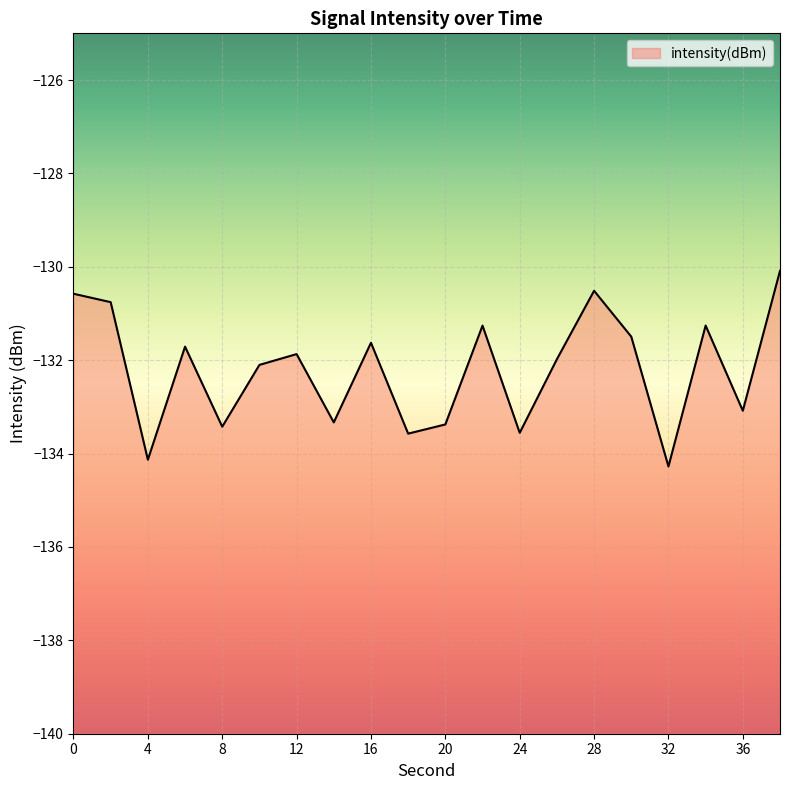

Reading left to right, list all the values displayed in this chart.

-130.6	-130.8	-134.1	-131.7	-133.4	-132.1	-131.9	-133.3	-131.6	-133.6	-133.4	-131.3	-133.6	-132.0	-130.5	-131.5	-134.3	-131.3	-133.1	-130.1